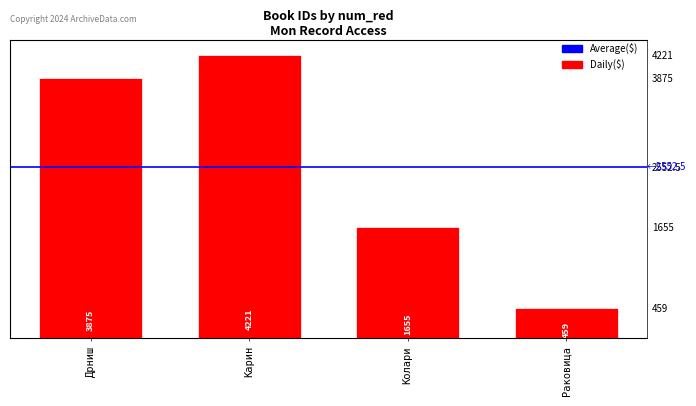

The value at Раковица is 180. True or false?

False